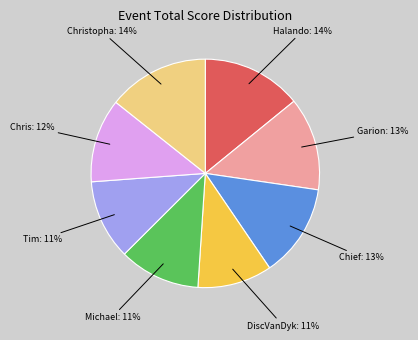

To the nearest percent, what is the average slice percentage?

12%